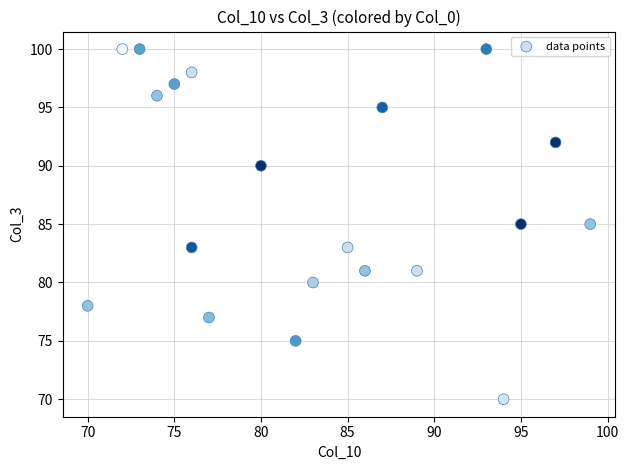

What is the range of Y values (max minus min)?

30